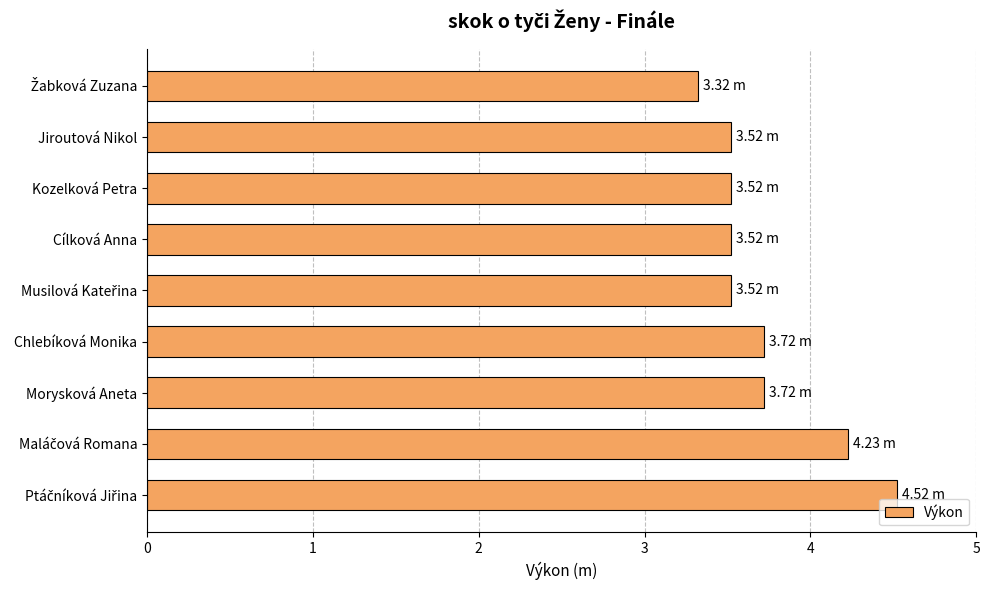

What is the average value?

3.7